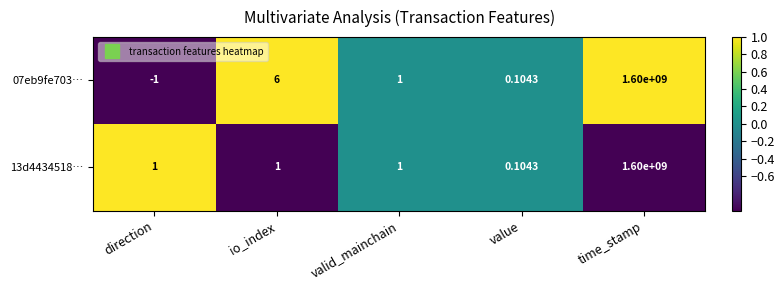

Where does the 07eb9fe703… series first go above 1?

io_index